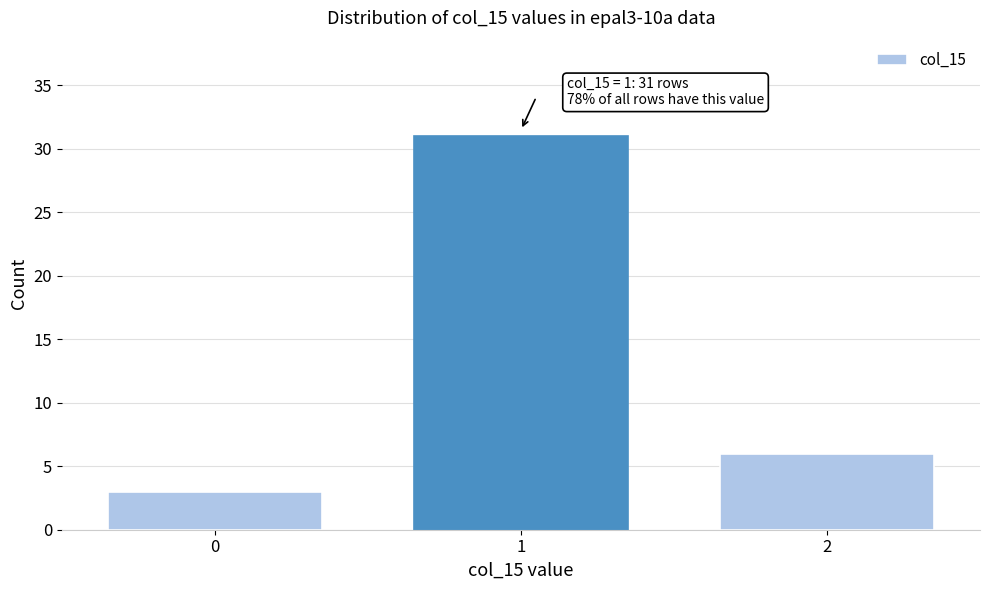

Reading left to right, what are all the values shown in this chart?

0=3	1=31	2=6